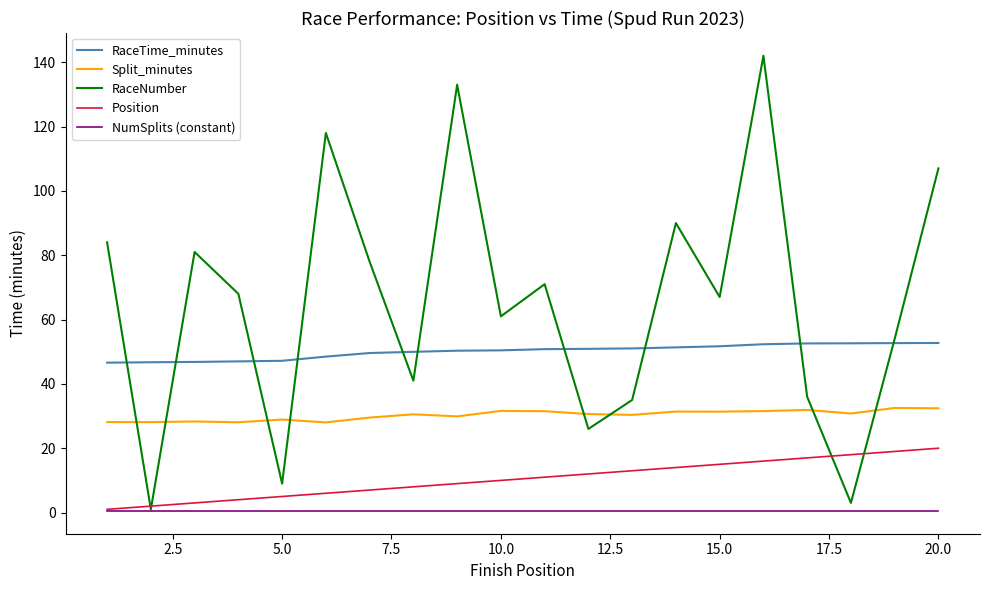

List the series in order of their peak value, lowest first.

NumSplits (constant), Position, Split_minutes, RaceTime_minutes, RaceNumber